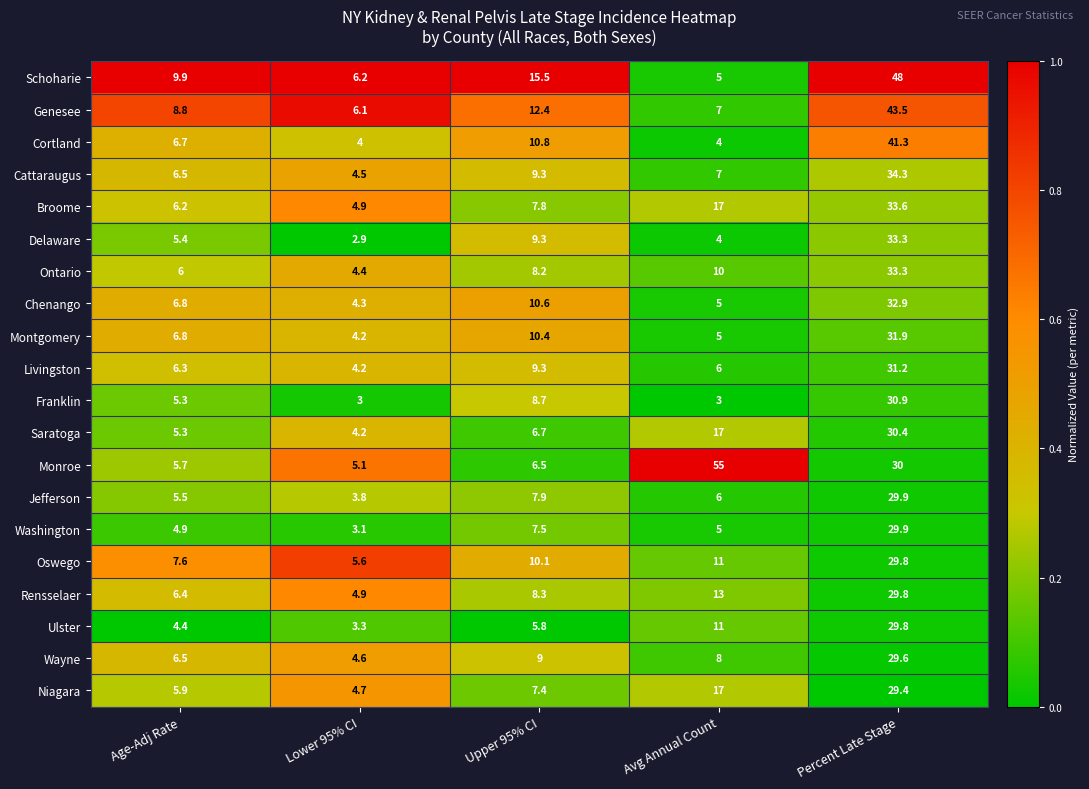

What is the difference between the Livingston values at Lower 95% CI and Upper 95% CI?

5.1